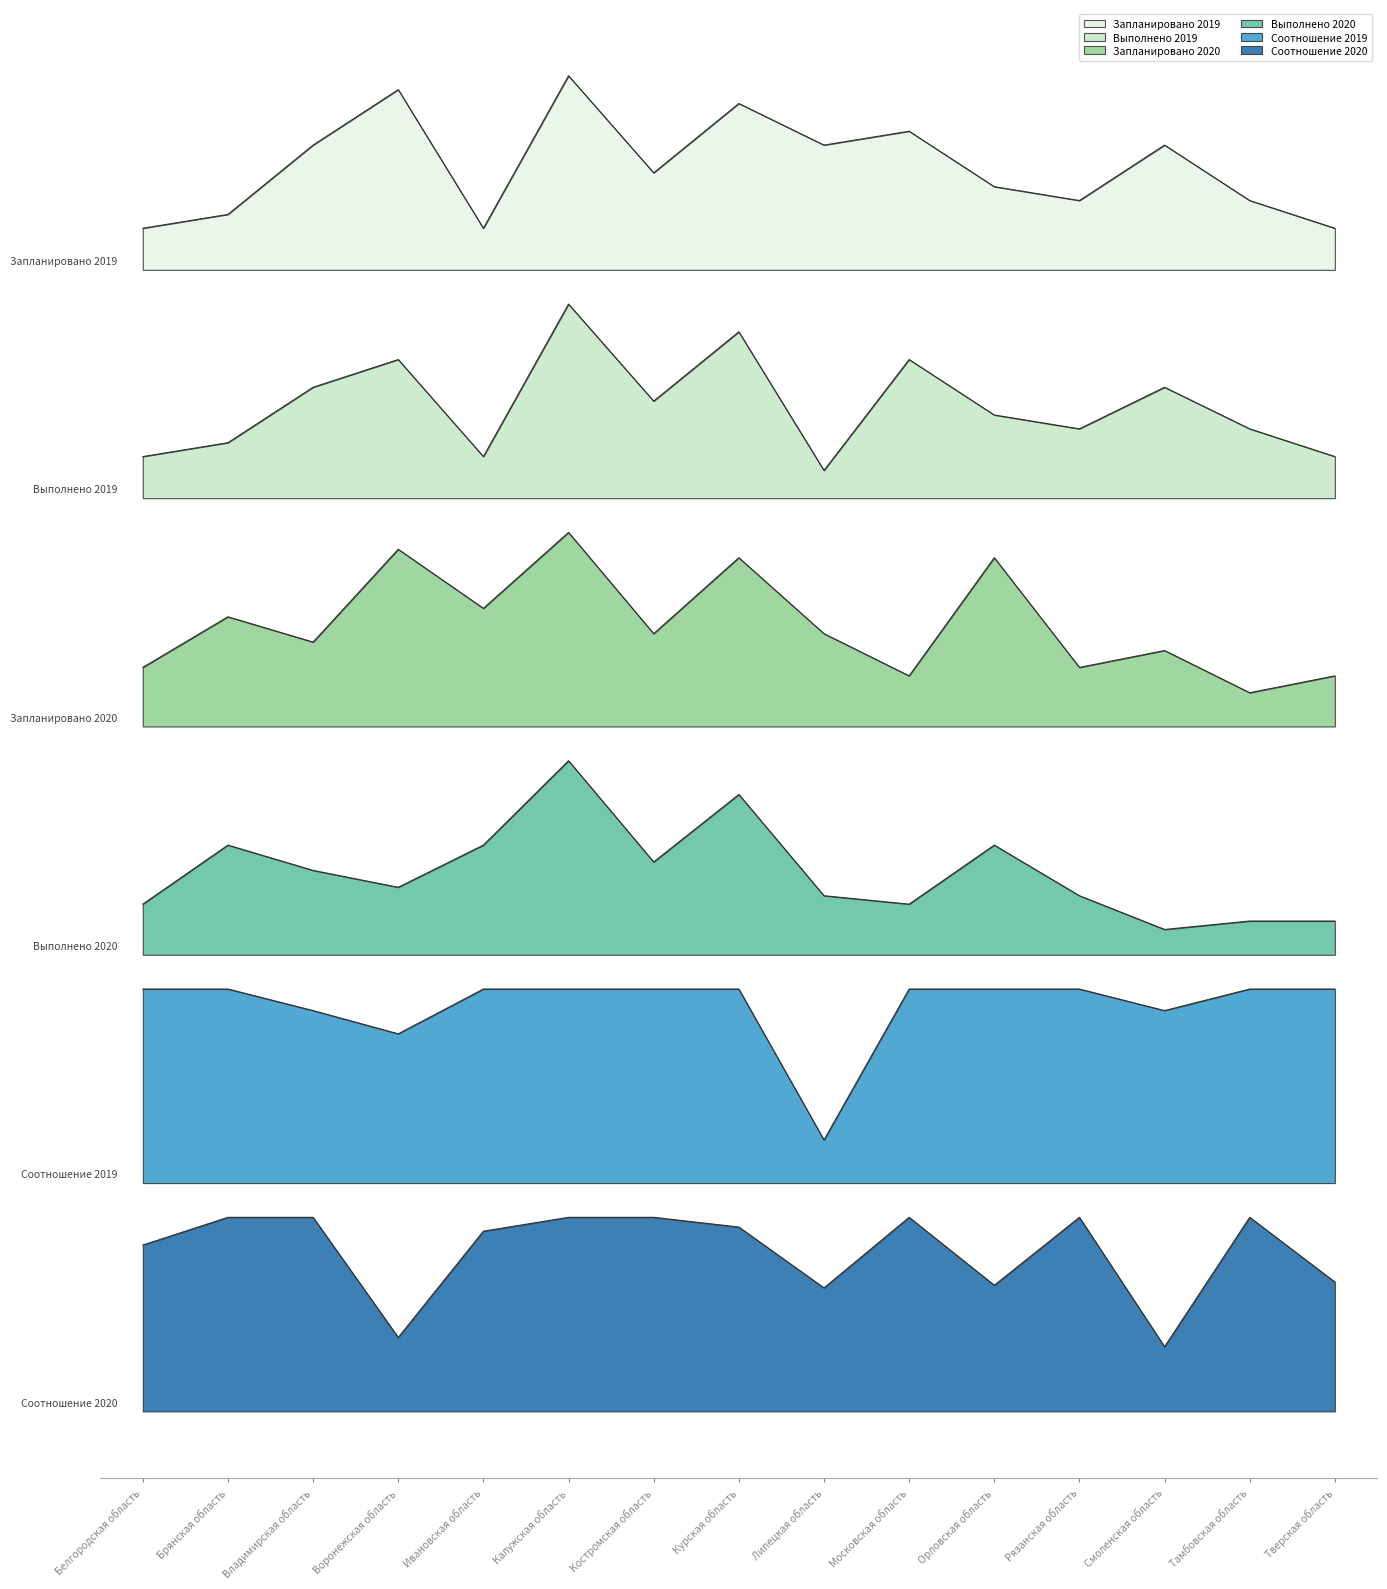

What is the difference between the maximum and second lowest values in the Выполнено 2020 series?

84.3